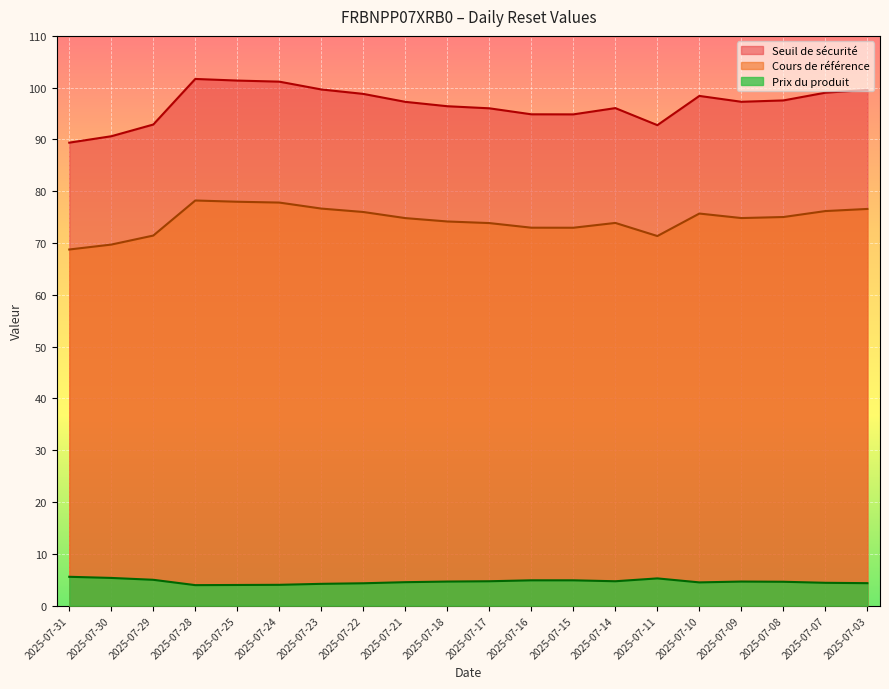

True or false: Seuil de sécurité and Cours de référence cross at least once.

False